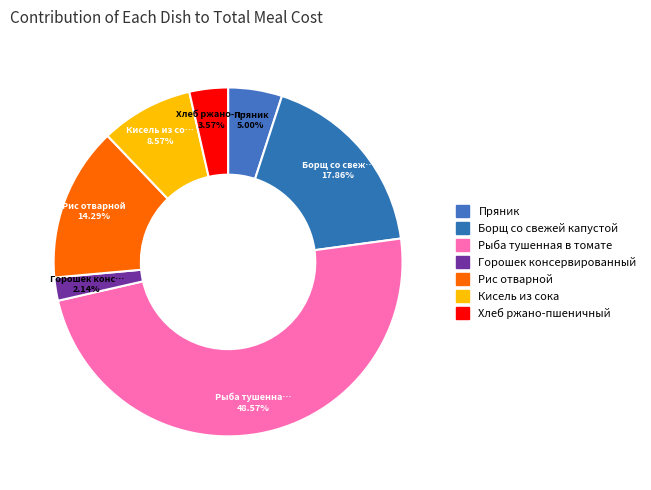

True or false: Рыба тушенная в томате accounts for 49% of the total.

True